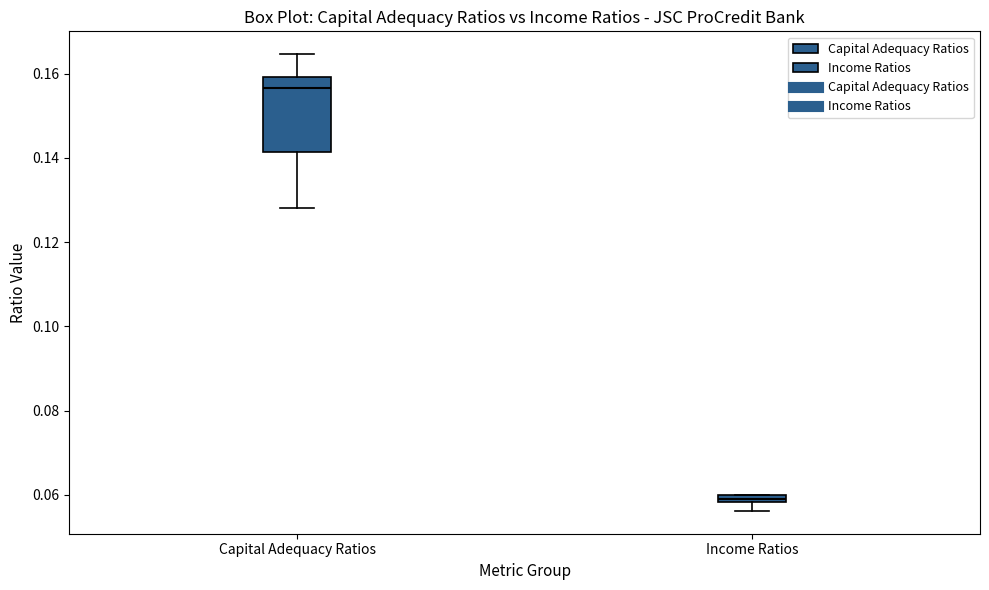

Which box has the lowest median line?

Income Ratios